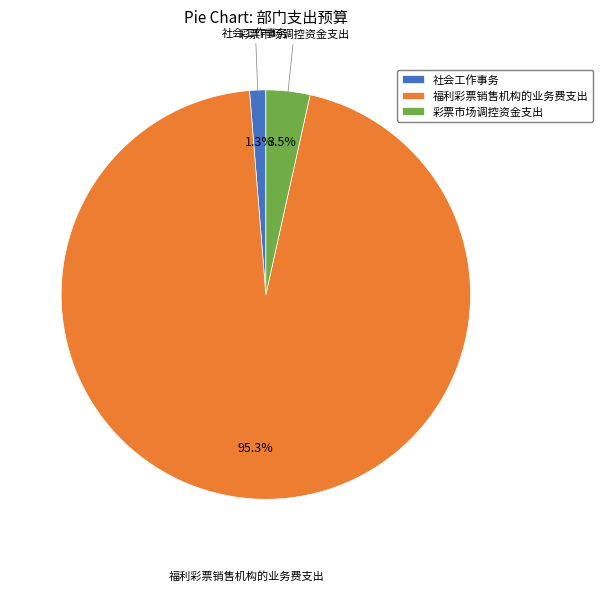

What is the smallest slice in the pie chart?

社会工作事务